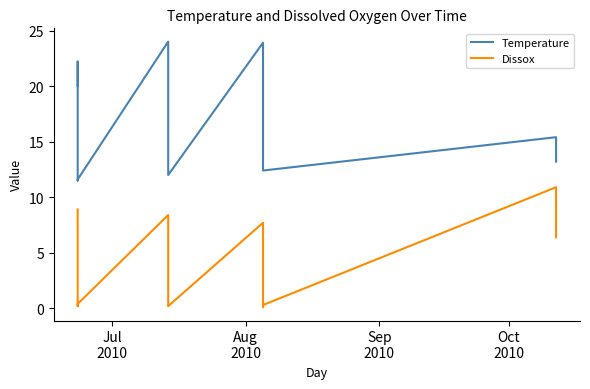

What is the difference between the second highest and minimum values in the Dissox series?

8.9